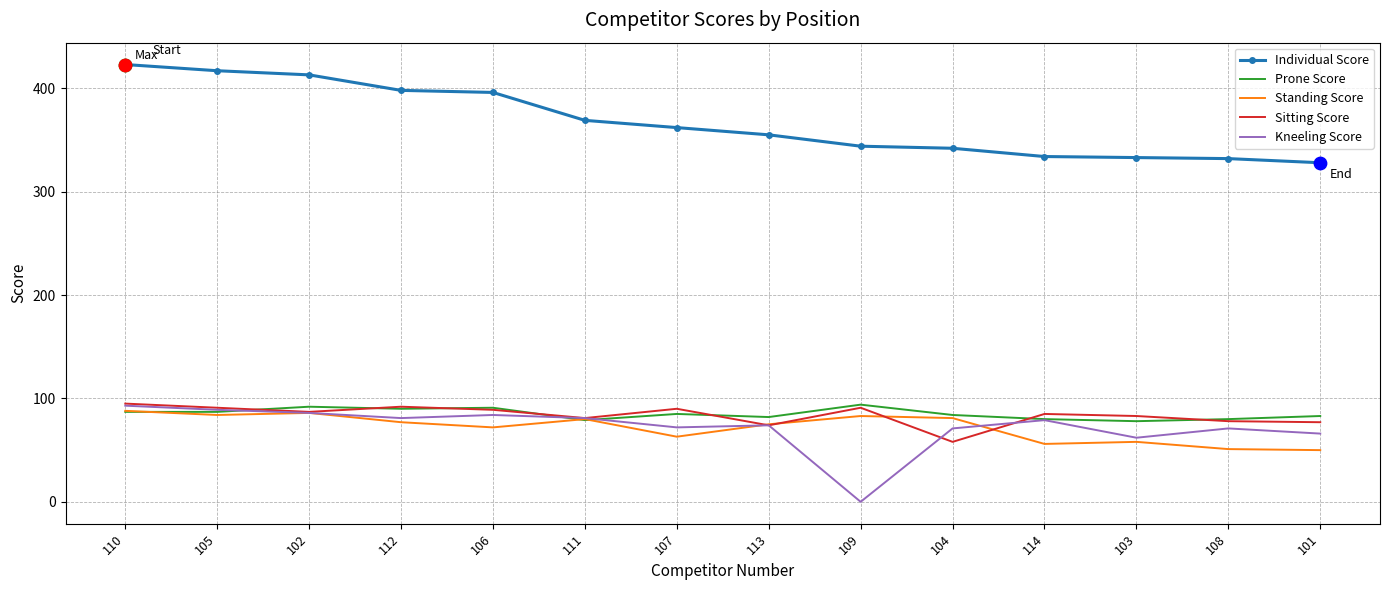

What is the greatest value displayed?

423